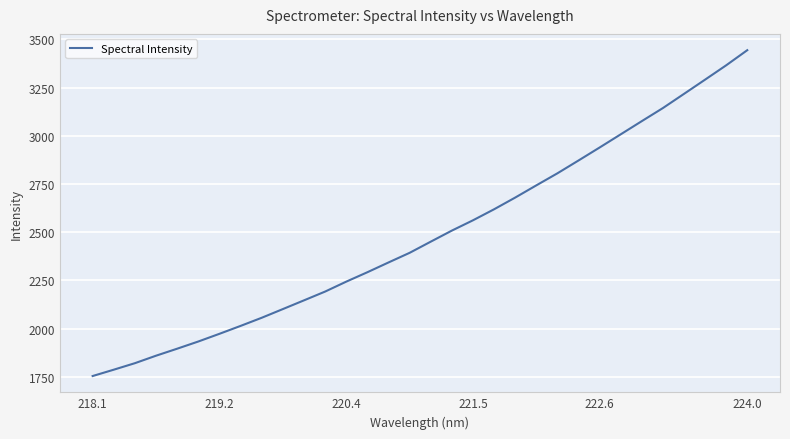

What is the maximum value shown in the chart?

3443.7